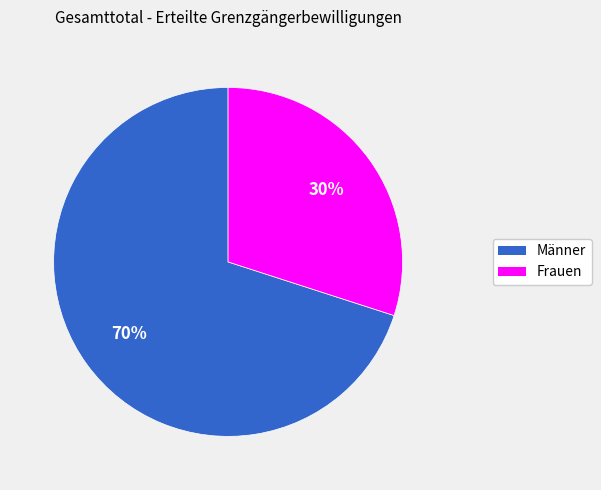

Count the number of slices in the pie.

2